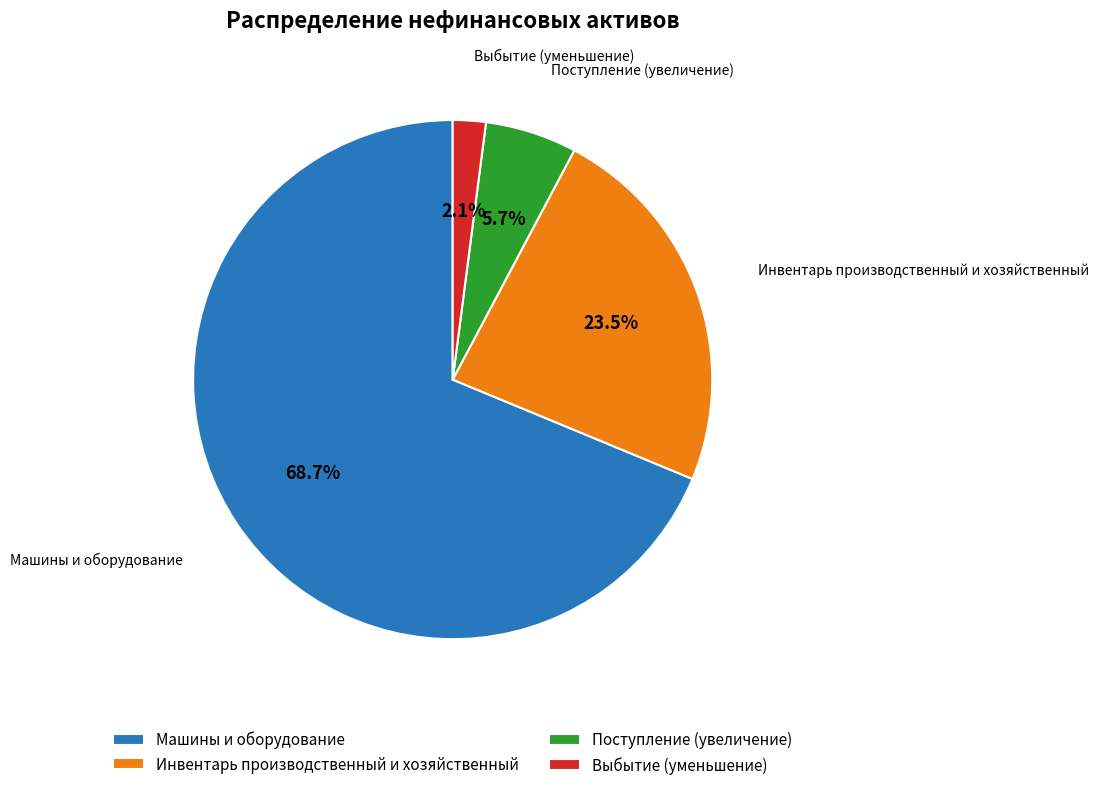

What is the ratio of the value at Инвентарь производственный и хозяйственный to the value at Машины и оборудование?

0.3